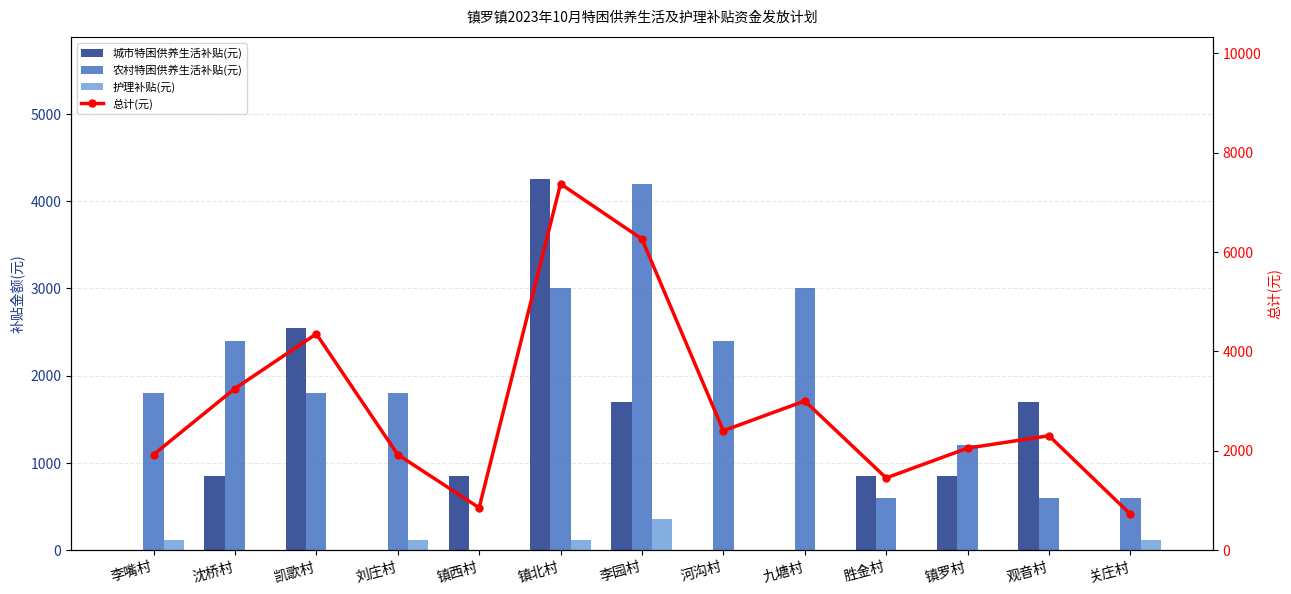

What is the label of the 7th bar from the left?

李园村